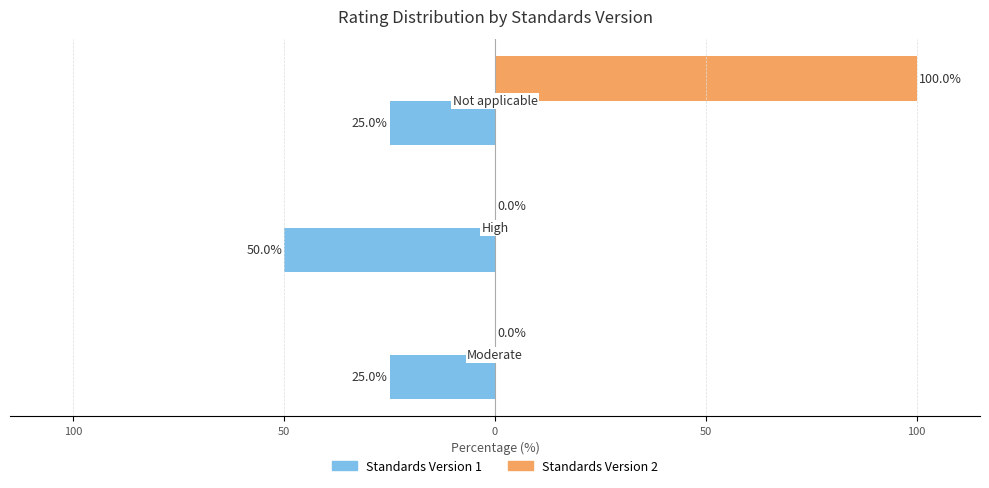

What are all the series names shown in the legend?

Standards Version 1, Standards Version 2